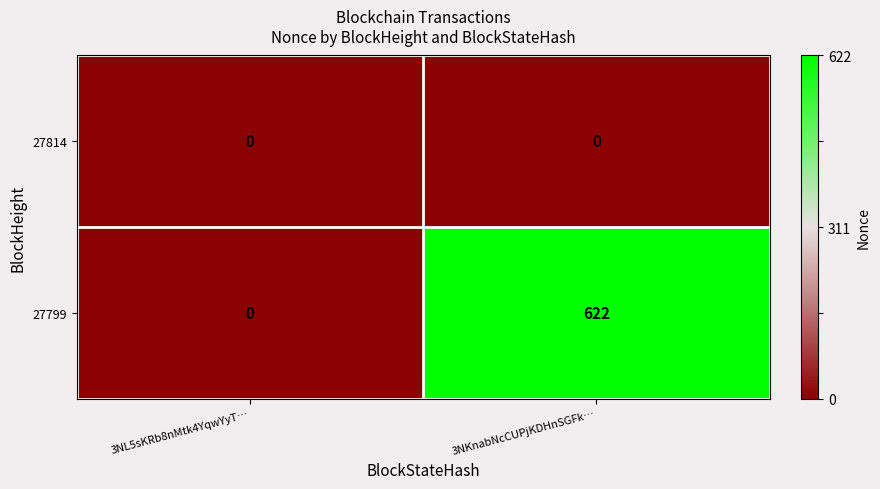

Which series changed the most between 3NL5sKRb8nMtk4YqwYyT… and 3NKnabNcCUPjKDHnSGFk…?

27799